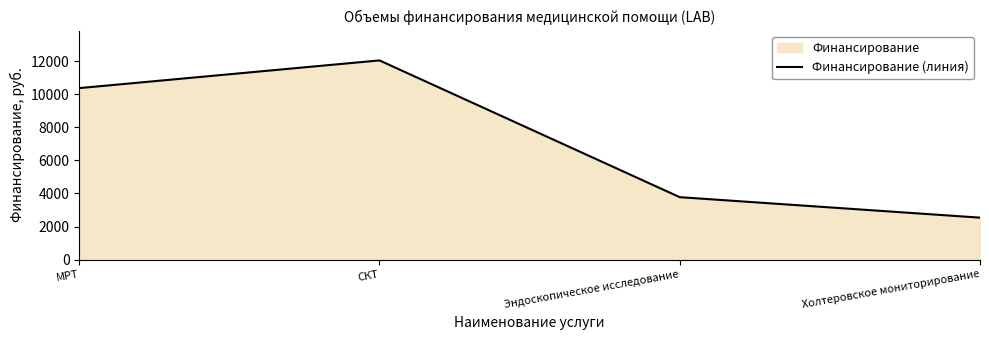

How many values are between 3773 and 12038?

3